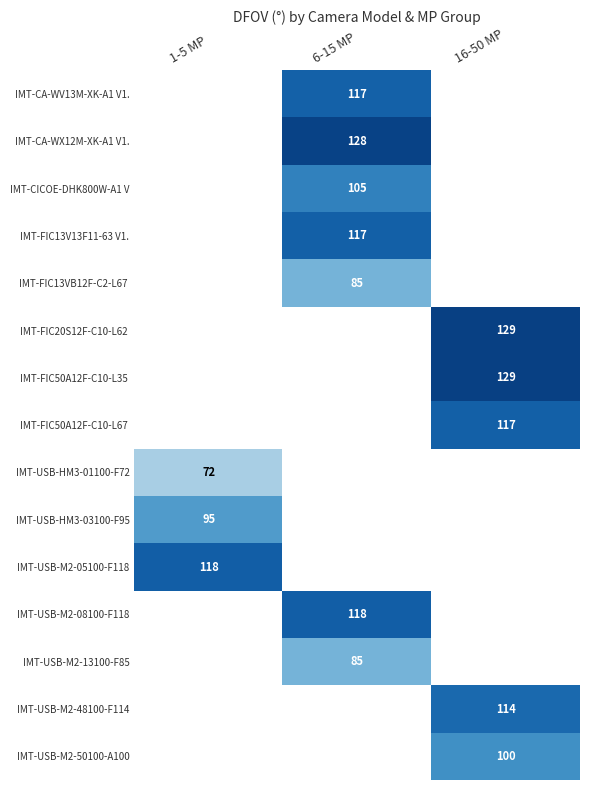

Which label corresponds to the smallest value in the chart?

1-5 MP